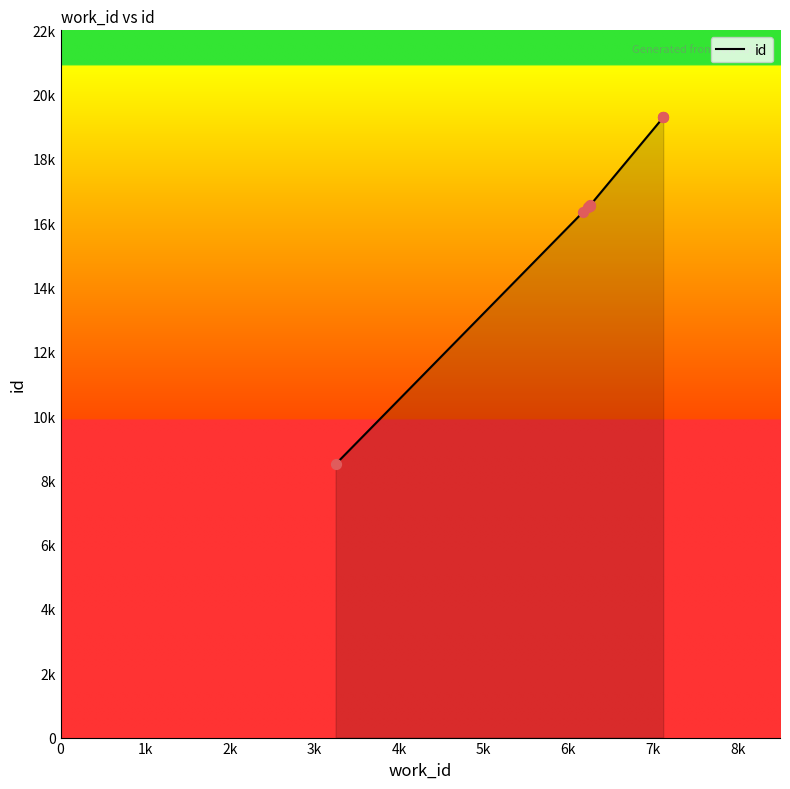

Between 1k and 2k, which is larger?

2k